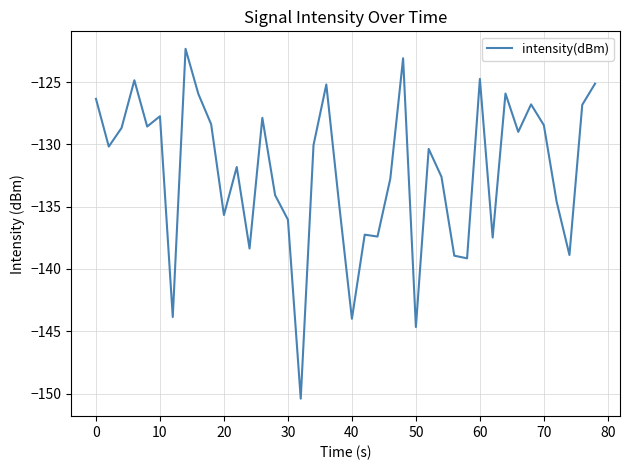

What is the minimum value shown in the chart?

-150.4